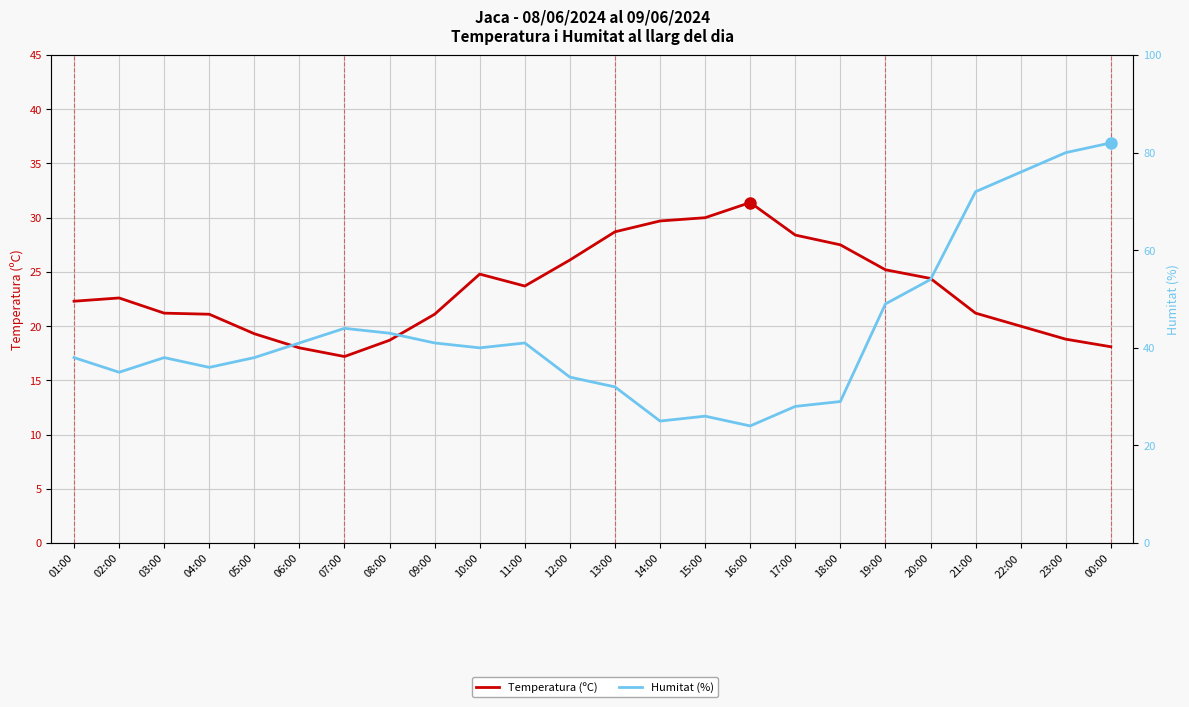

After their last crossing, which series has the higher values: Humitat (%) or Temperatura (ºC)?

Humitat (%)